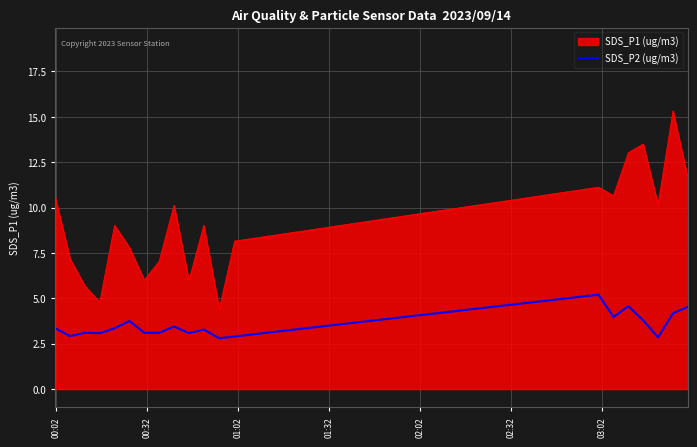

Rank the series by their maximum value, from highest to lowest.

SDS_P1 (ug/m3), SDS_P2 (ug/m3)